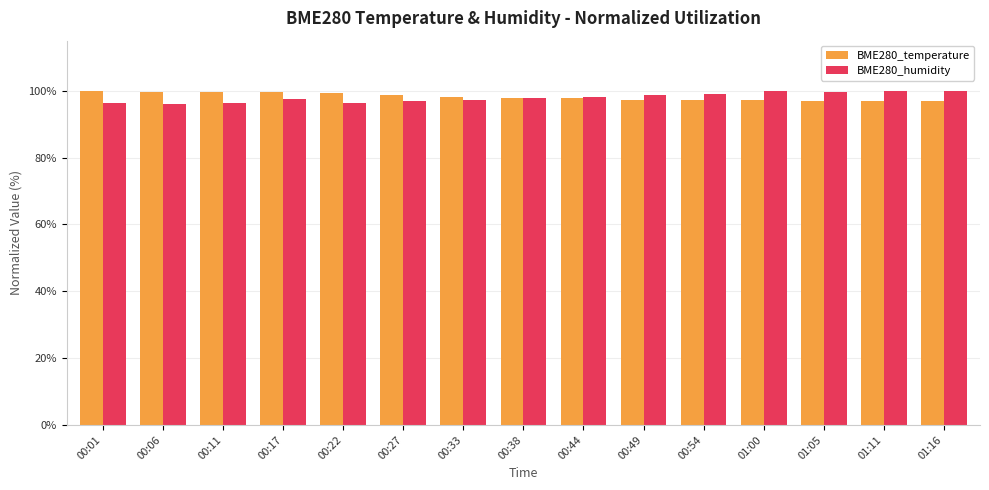

The value of BME280_humidity at 01:00 is 68.4. True or false?

False